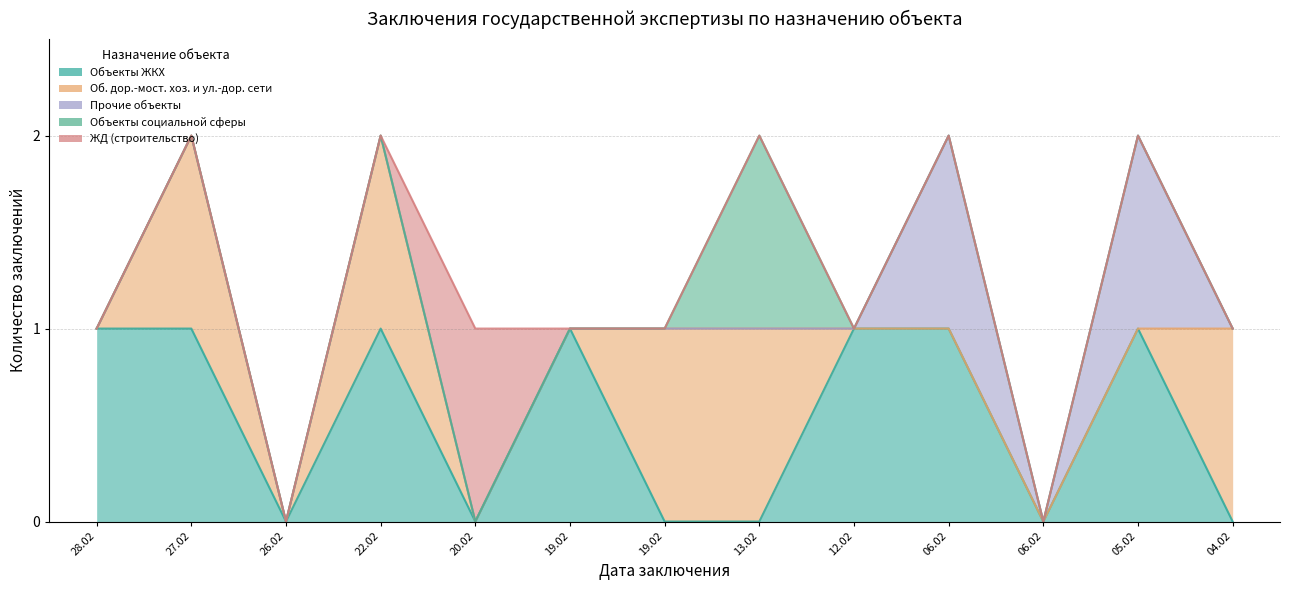

How many positive values does the ЖД (строительство) series have?

1